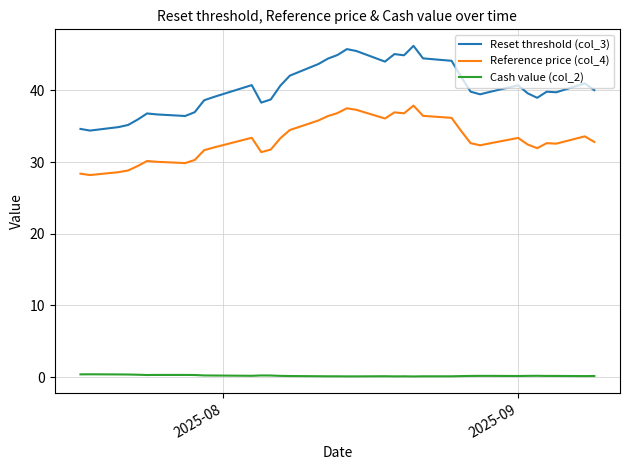

What is the greatest value displayed?

46.2